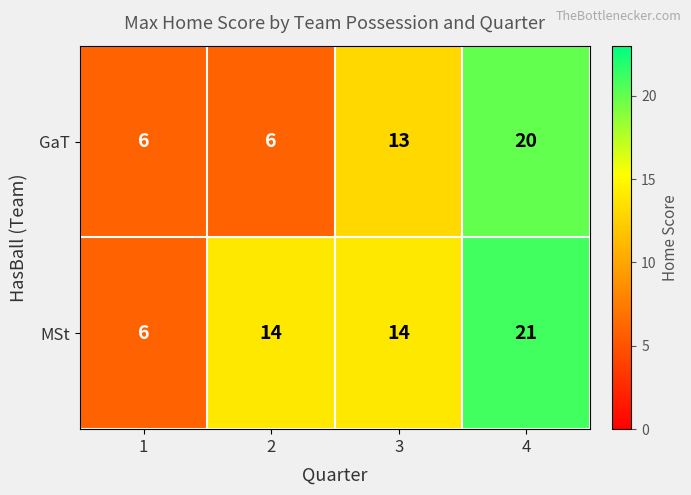

List the series in order of their peak value, highest first.

MSt, GaT